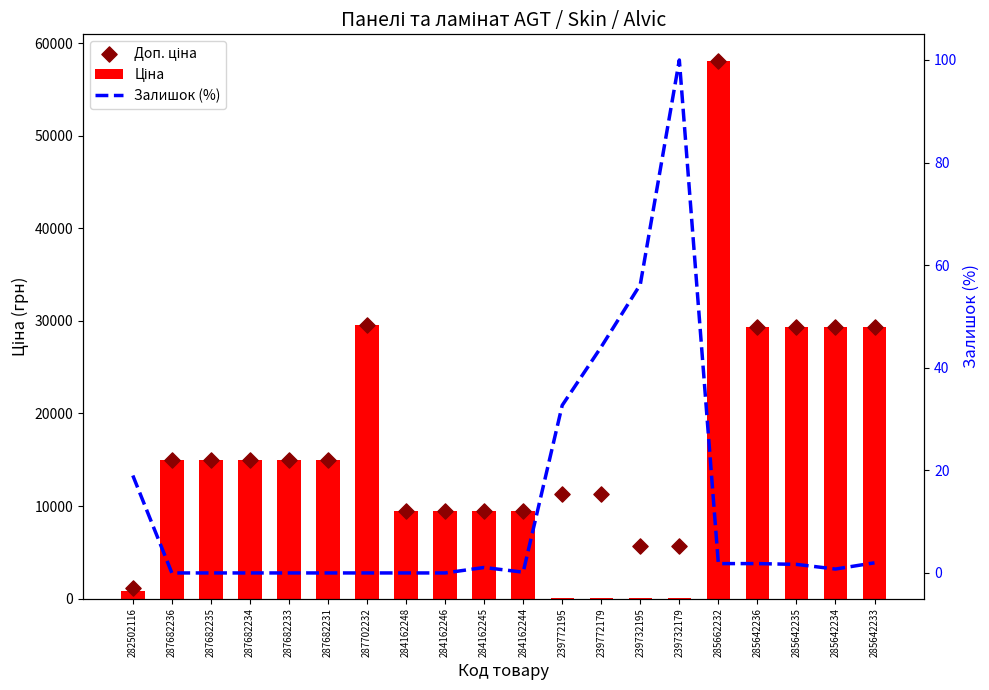

Which series contains the lowest Y value?

Залишок (%)